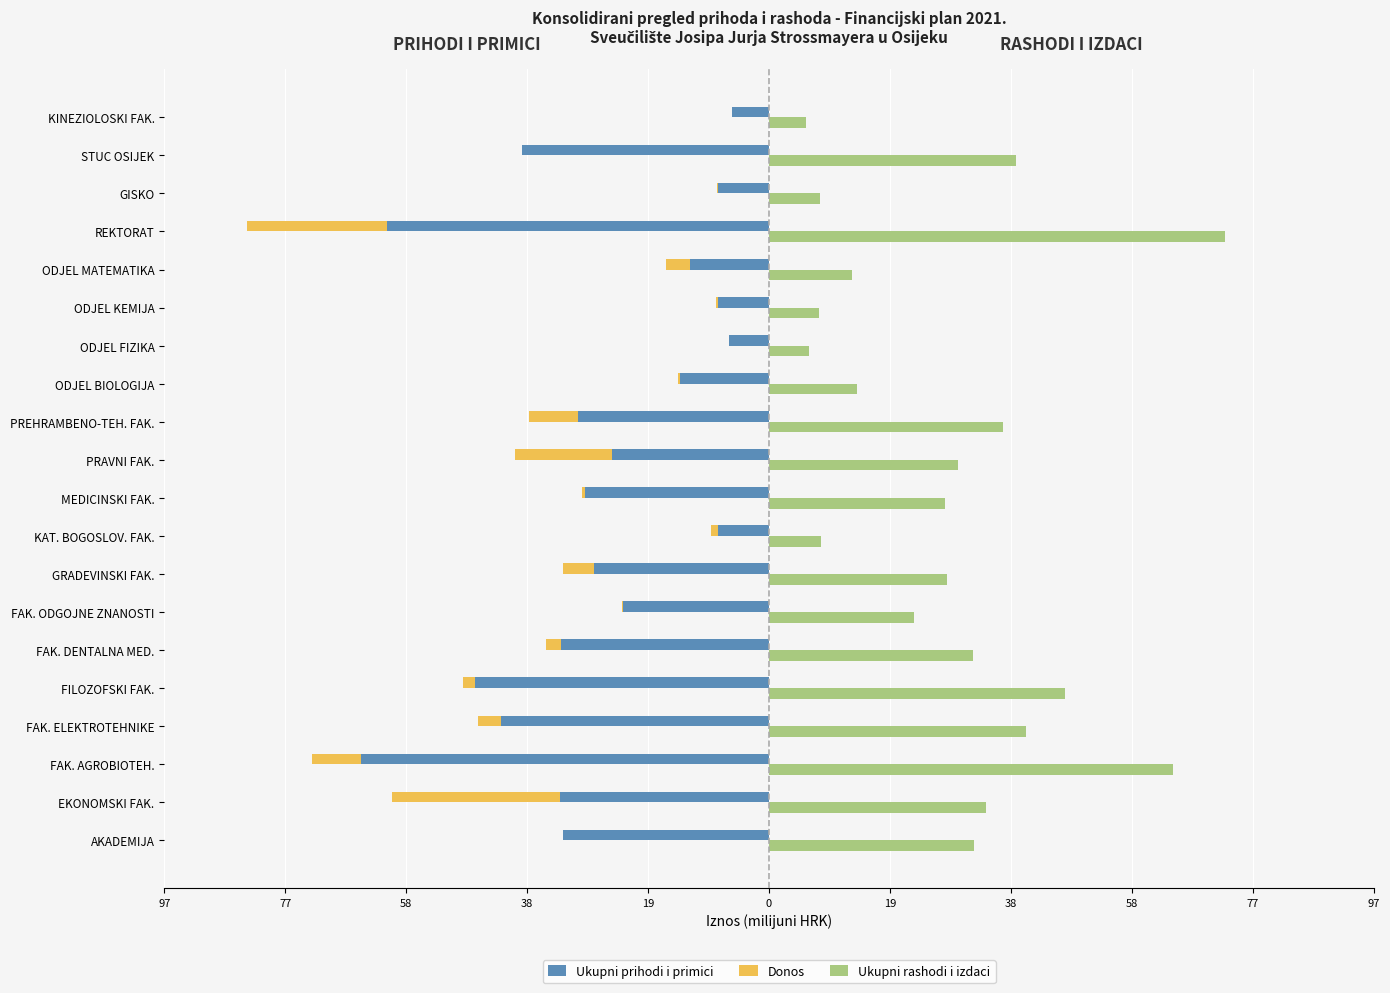

What is the sum of the Ukupni prihodi i primici values at FILOZOFSKI FAK. and ODJEL FIZIKA?

-53.7